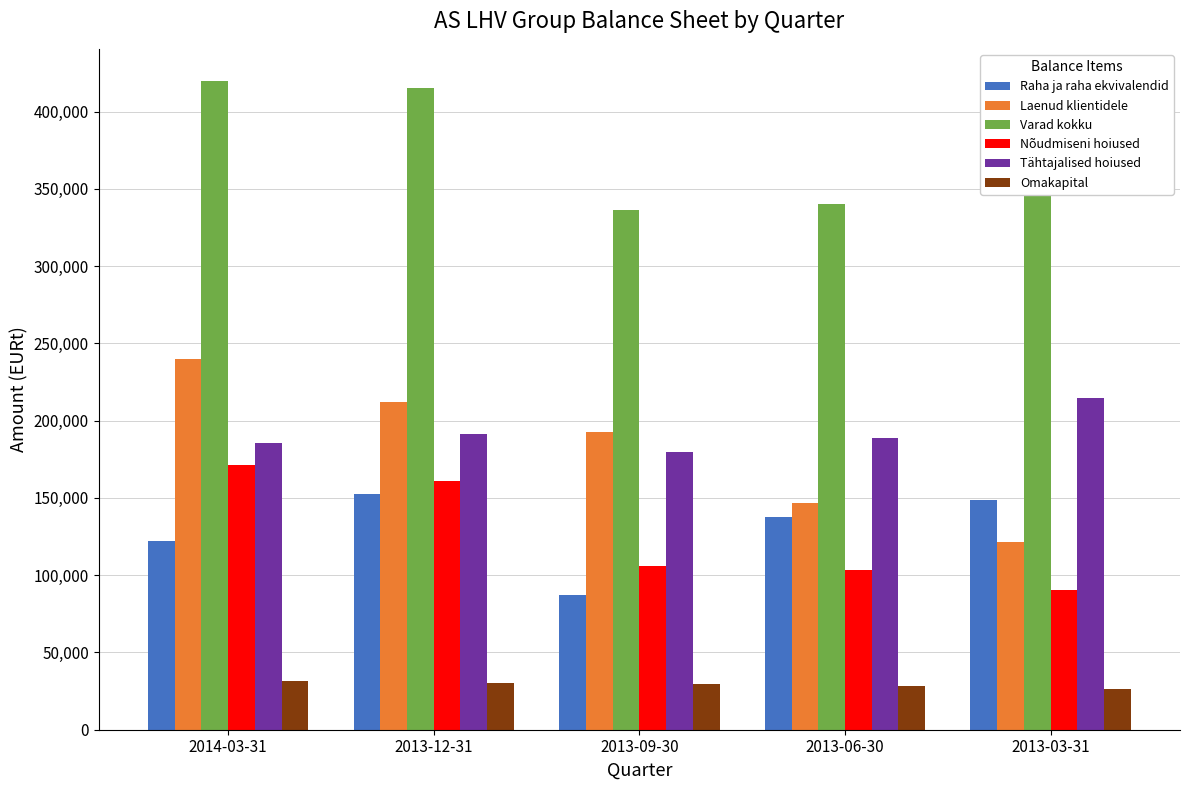

What is the value of the Varad kokku bar at the 3rd from the left?

336565.2